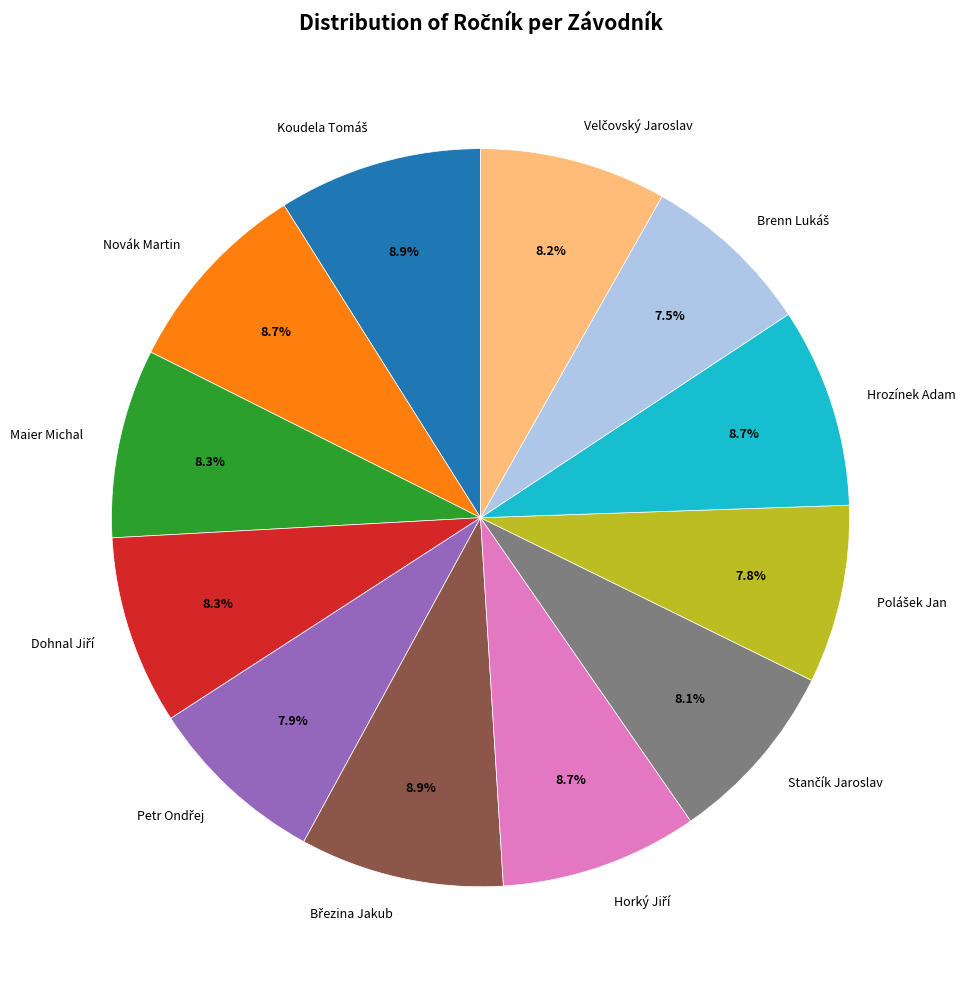

Is there any slice that represents more than half of the pie?

No